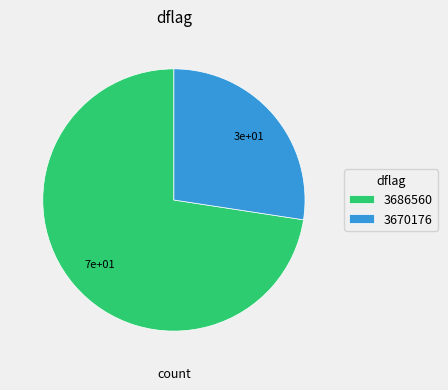

Which category accounts for the majority?

3686560